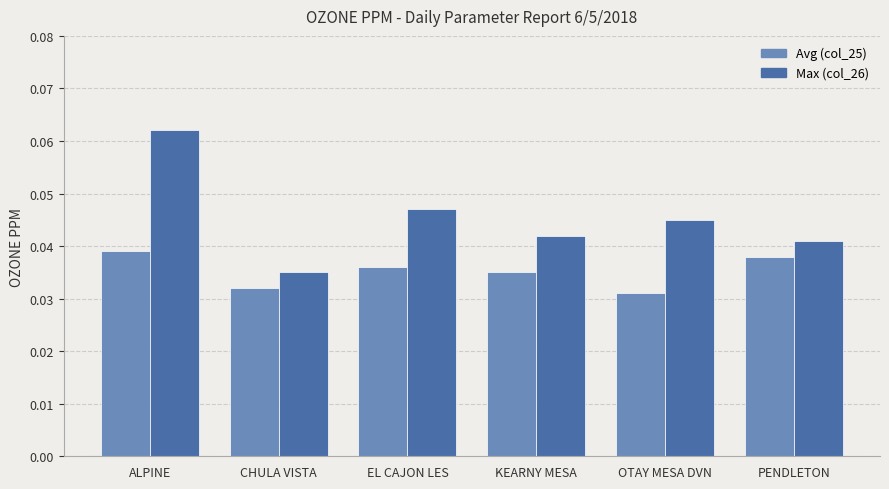

Count the Avg (col_25) values in the range 0 to 1.

6